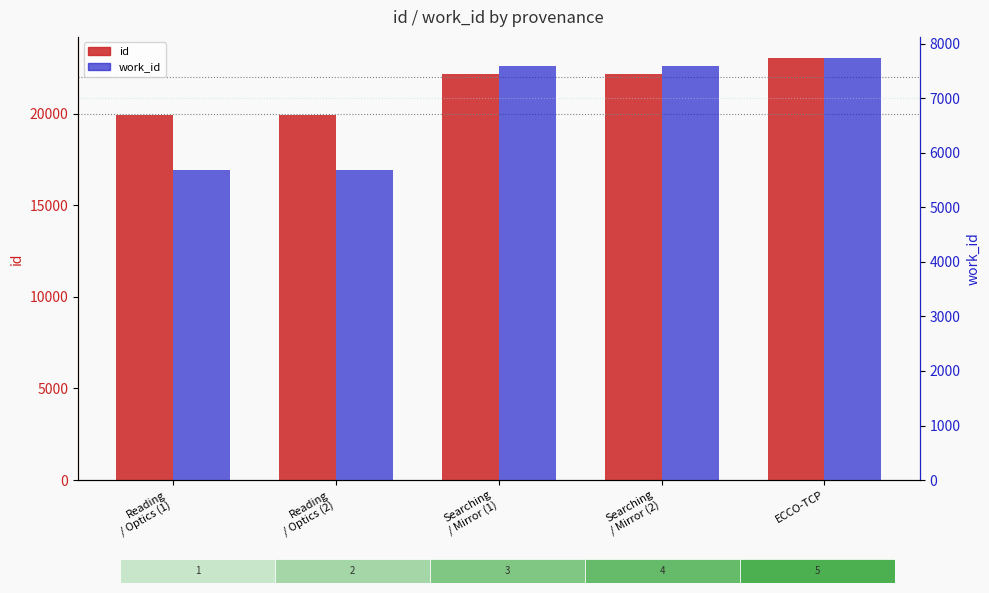

The value of id at Searching
/ Mirror (1) is 22162. True or false?

True